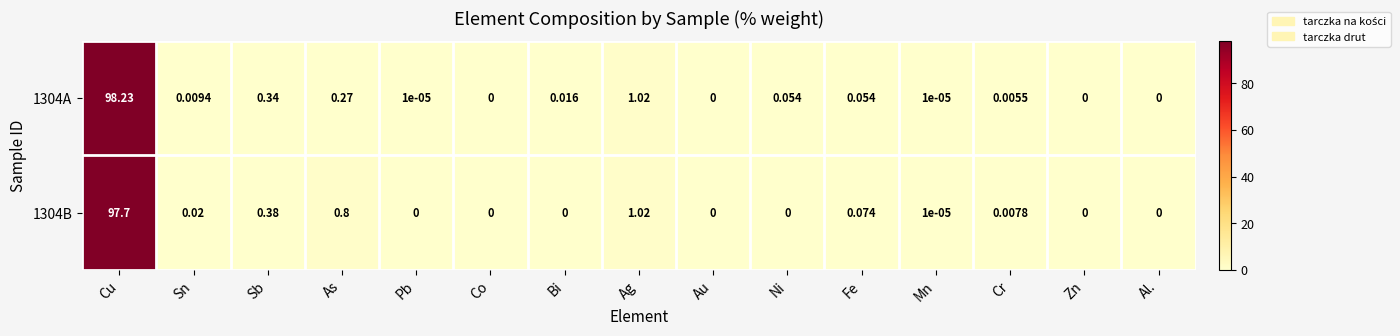

At which label is 1304B closest to 48?

Ag